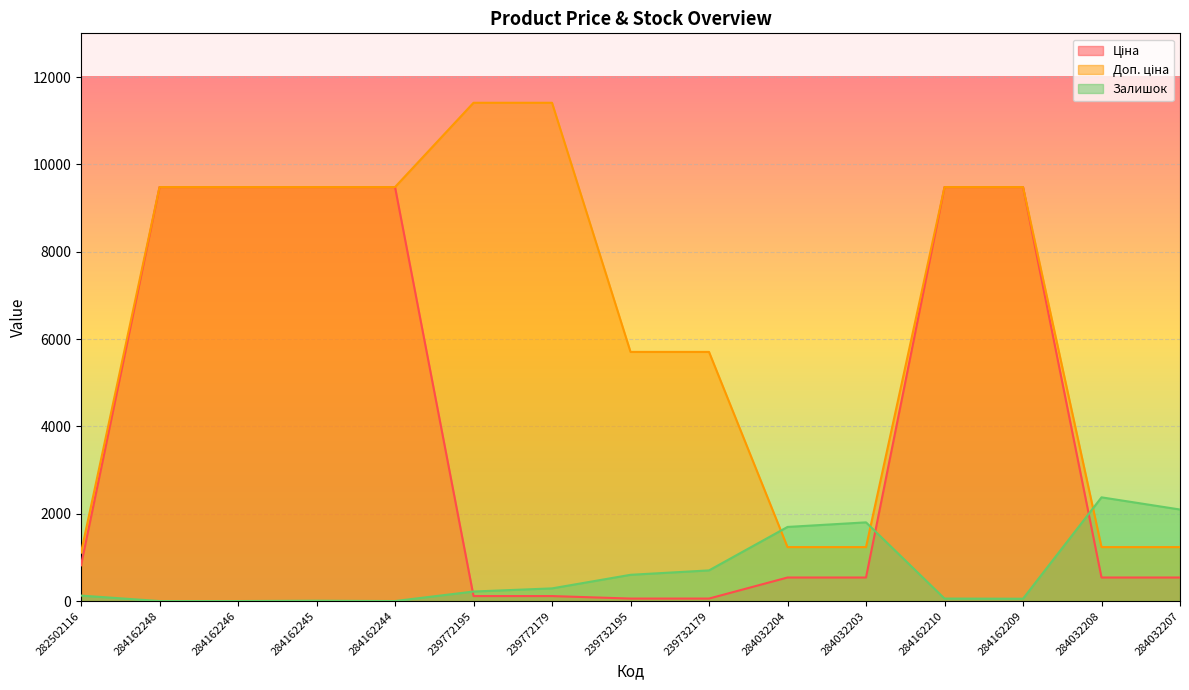

What is the difference between the Доп. ціна values at 239732179 and 284162210?

3775.1